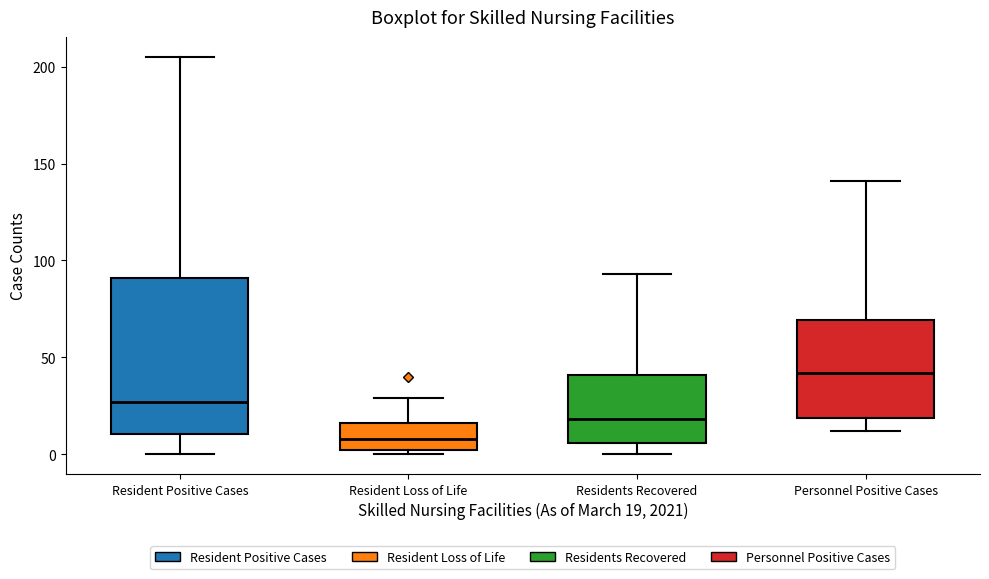

Reading left to right, transcribe this box plot: for each box, give where its median line is, the range the box spans, and where its two whiskers end, as read against the y-axis. The values are not printed on the chart, so give them approximately, as read against the axis.

Resident Positive Cases: median 25, box 10 to 90, whiskers 0 to 205
Resident Loss of Life: median 10, box 0 to 15, whiskers 0 (just below the box's lower edge) to 30
Residents Recovered: median 20, box 5 to 40, whiskers 0 to 95
Personnel Positive Cases: median 40, box 20 to 70, whiskers 10 to 140